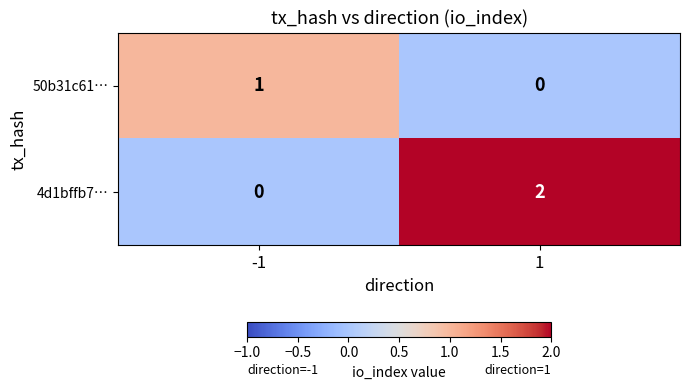

Which series has the widest spread of values?

4d1bffb7…